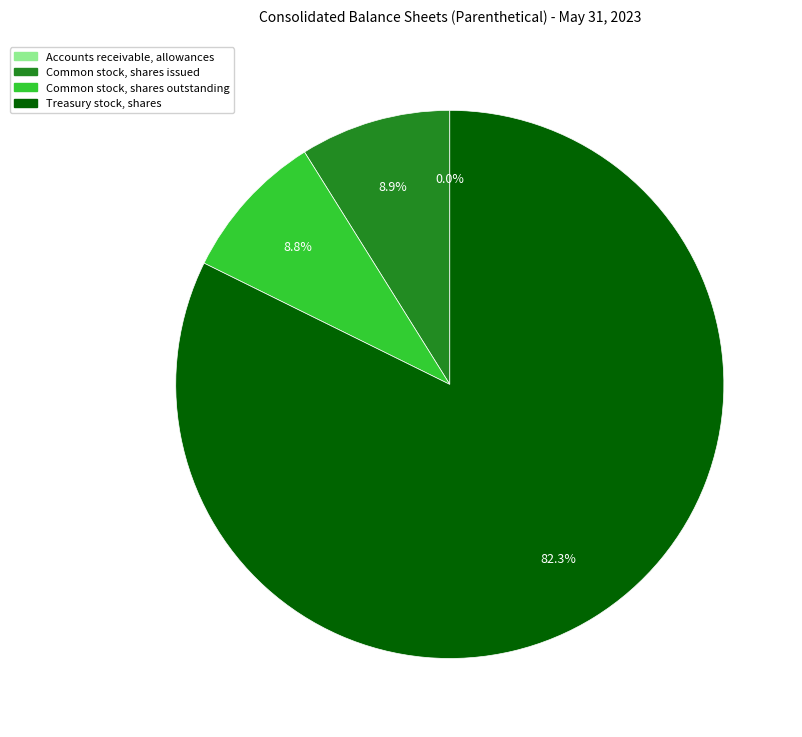

Does any single category account for the majority?

Yes